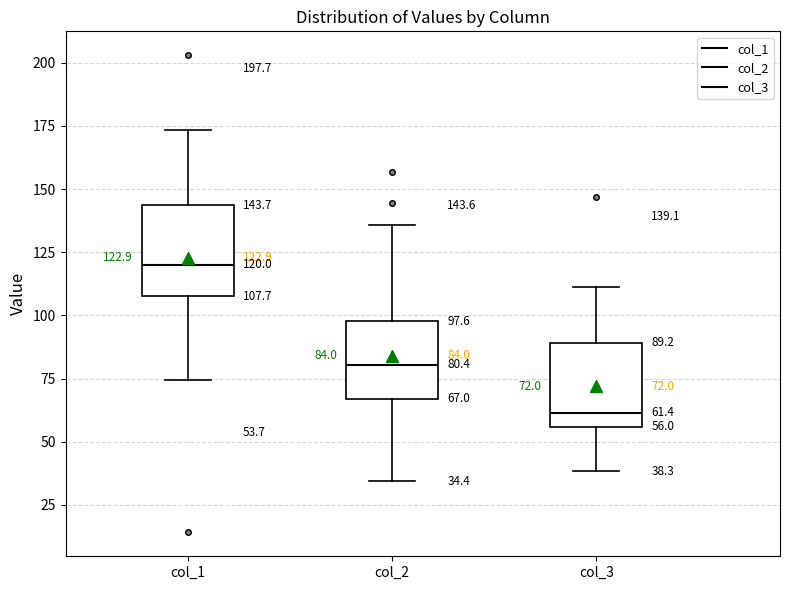

Which box has the highest median line?

col_1